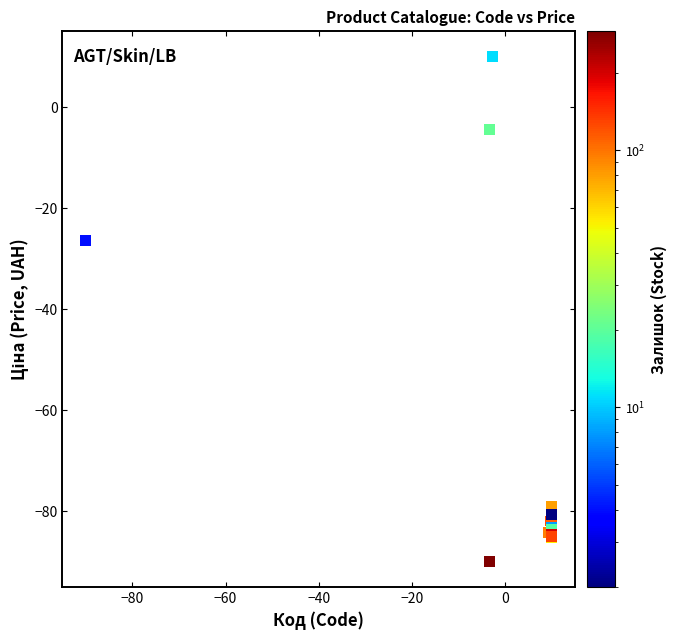

What Y value in the scatter plot is closest to -40?

-26.4